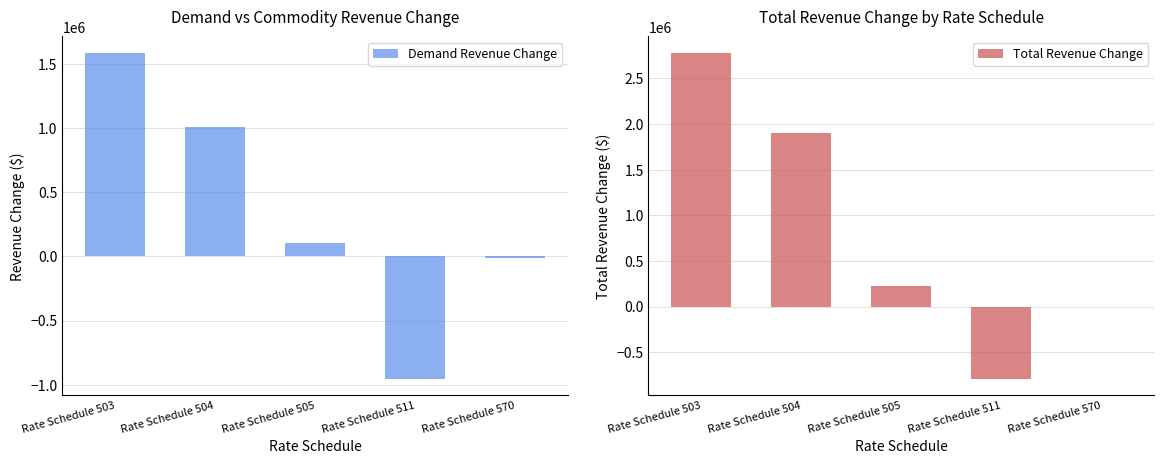

Reading left to right, transcribe all the data shown in this chart.

Demand Revenue Change: Rate Schedule 503=1590761.0	Rate Schedule 504=1012295.2	Rate Schedule 505=102460.7	Rate Schedule 511=-955494.6	Rate Schedule 570=-11688.8
Total Revenue Change: Rate Schedule 503=2781450.3	Rate Schedule 504=1900718.8	Rate Schedule 505=220580.8	Rate Schedule 511=-793184.8	Rate Schedule 570=-2969.5